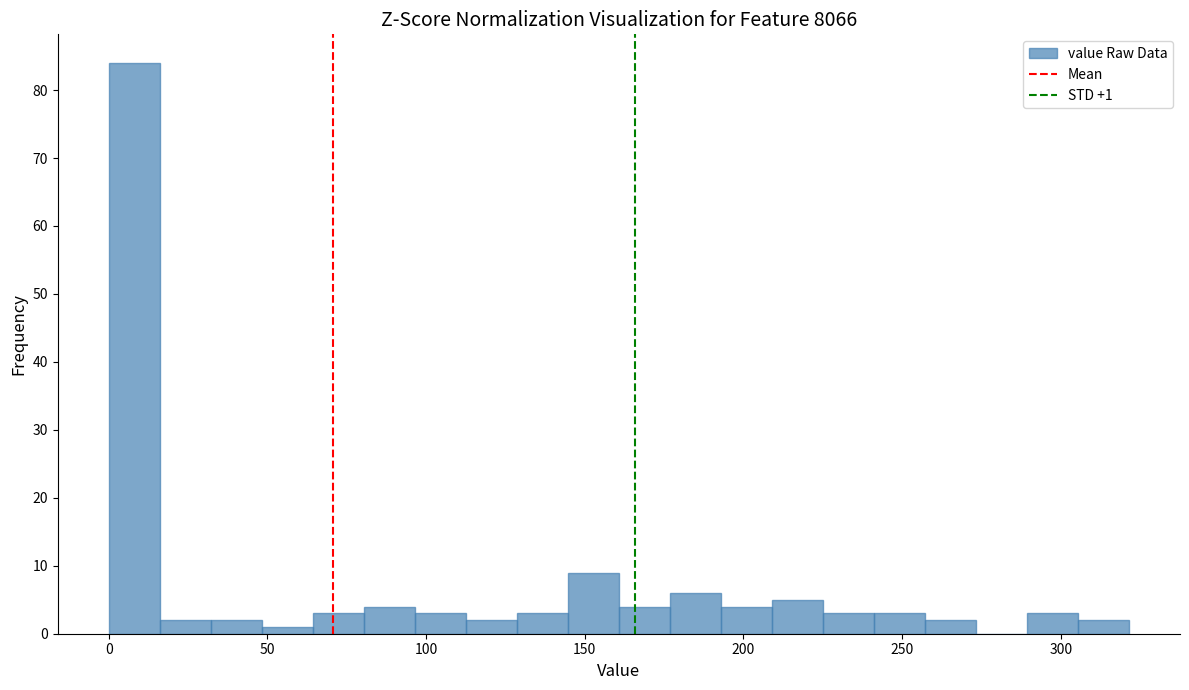

Around what value on the x-axis is the tallest bar? Give the approximate position of its centre, as read against the axis.

10